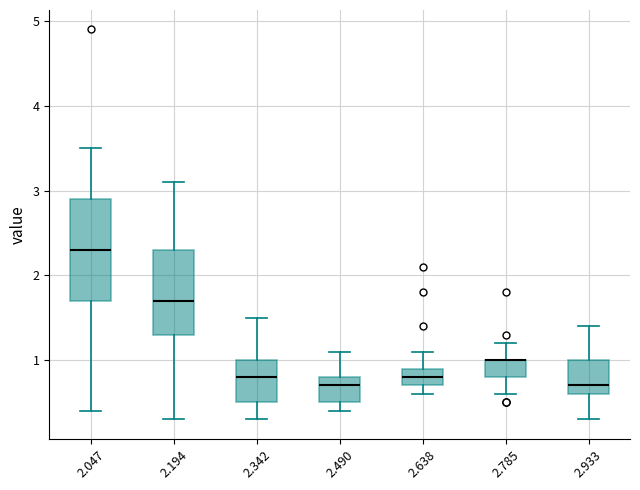

Which box is the tallest, from its lower edge to its upper edge?

2.047